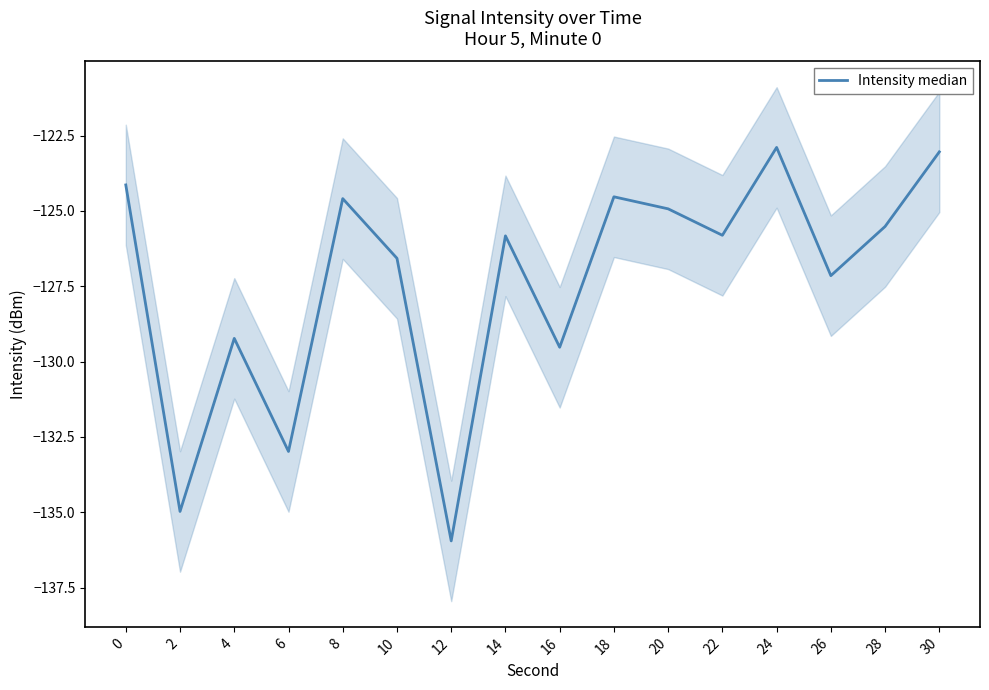

What is the value of the 11th point from the left?

-124.9